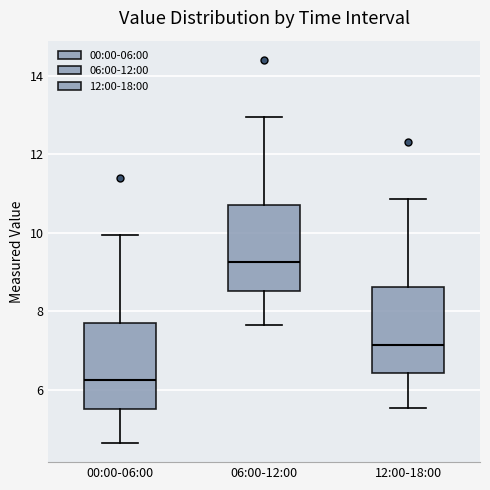

Reading left to right, transcribe this box plot: for each box, give where its median line is, the range the box spans, and where its two whiskers end, as read against the y-axis. The values are not printed on the chart, so give them approximately, as read against the axis.

00:00-06:00: median 6.2, box 5.6 to 7.8, whiskers 4.6 to 10.0
06:00-12:00: median 9.2, box 8.6 to 10.8, whiskers 7.6 to 13.0
12:00-18:00: median 7.2, box 6.4 to 8.6, whiskers 5.6 to 10.8